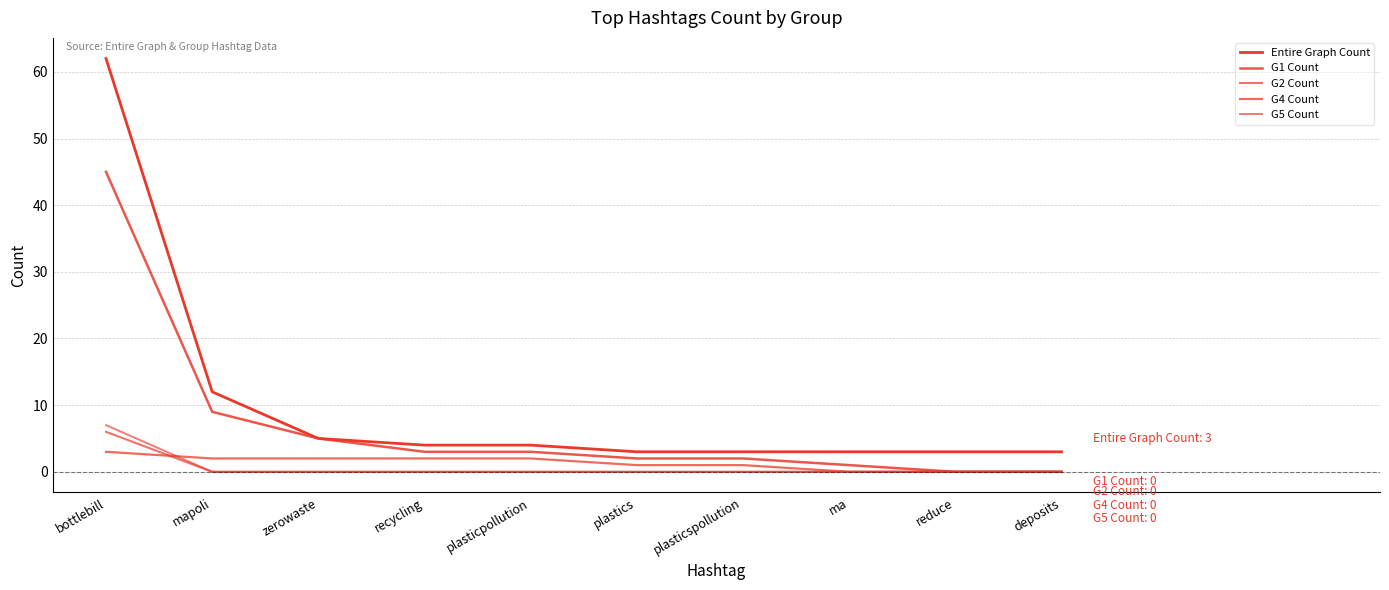

Is this an area chart (filled region under the line)?

No